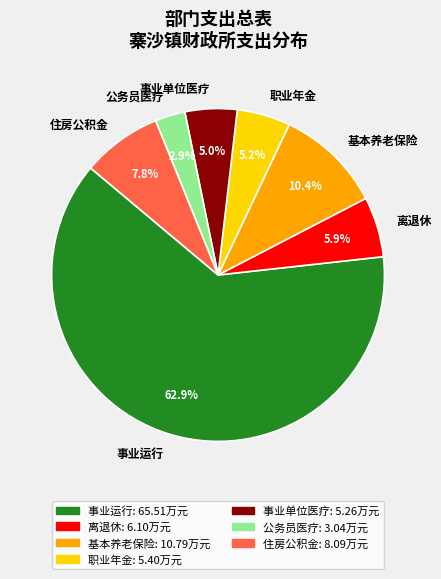

Which slice represents more than half of the pie?

事业运行